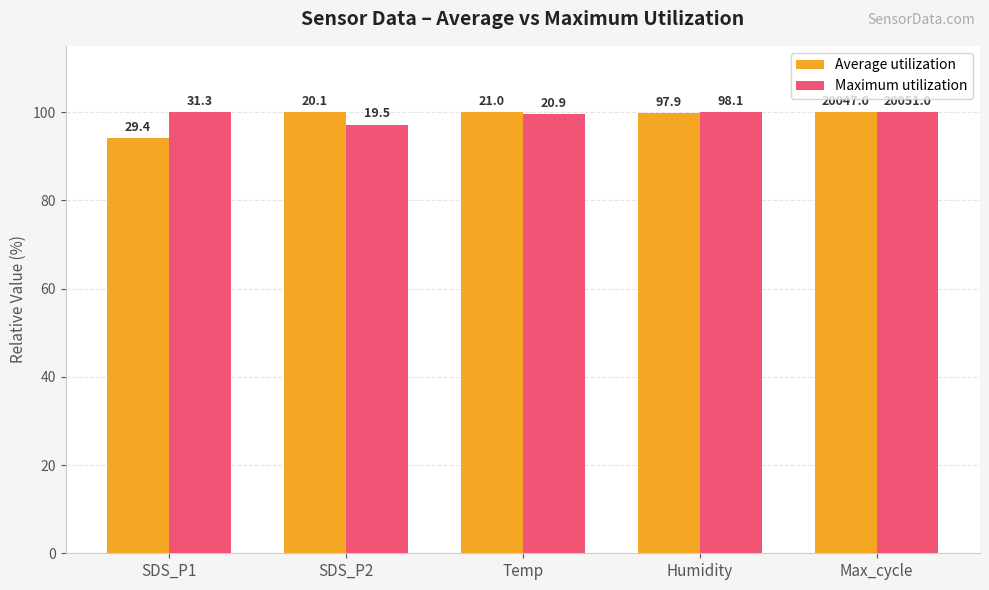

Count the Maximum utilization values in the range 99 to 100.

4